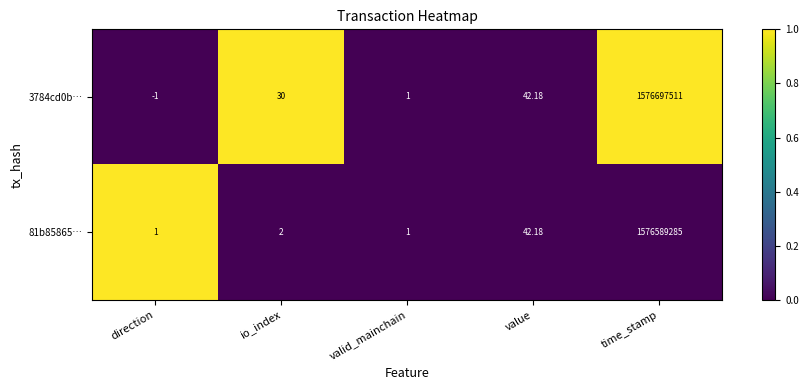

List the labels in order of 3784cd0b… value, largest first.

time_stamp, value, io_index, valid_mainchain, direction